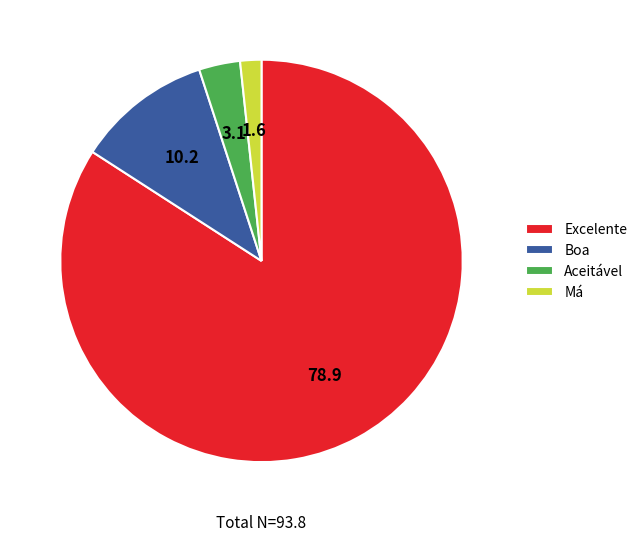

Is Excelente the majority of the pie?

Yes